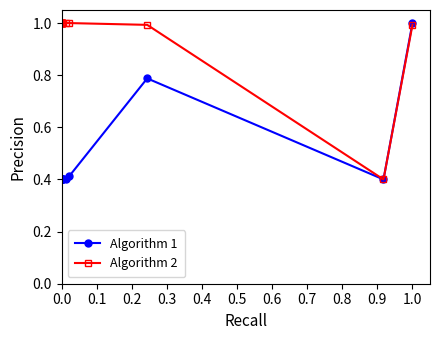

What is the total value across all series at 0.0?

1.4